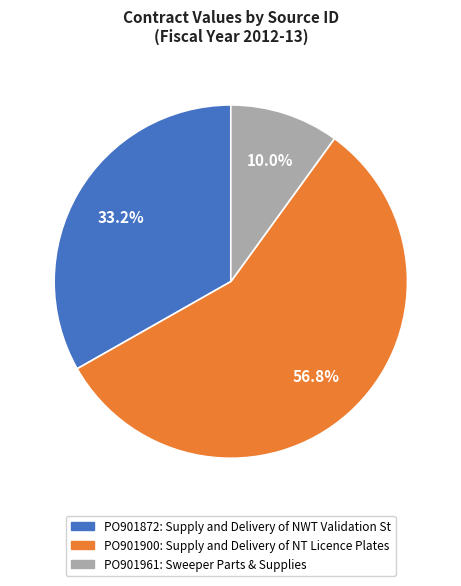

To the nearest percent, what portion does PO901872 represent?

33%